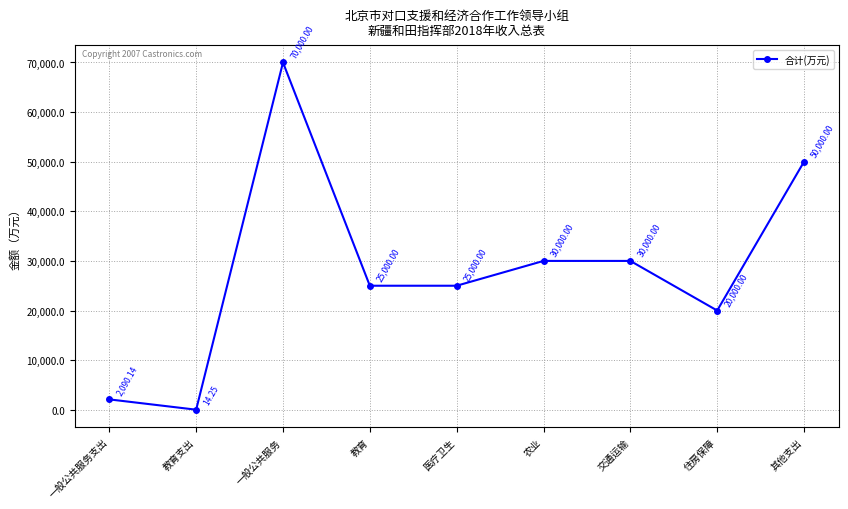

Where is the first local minimum?

教育支出